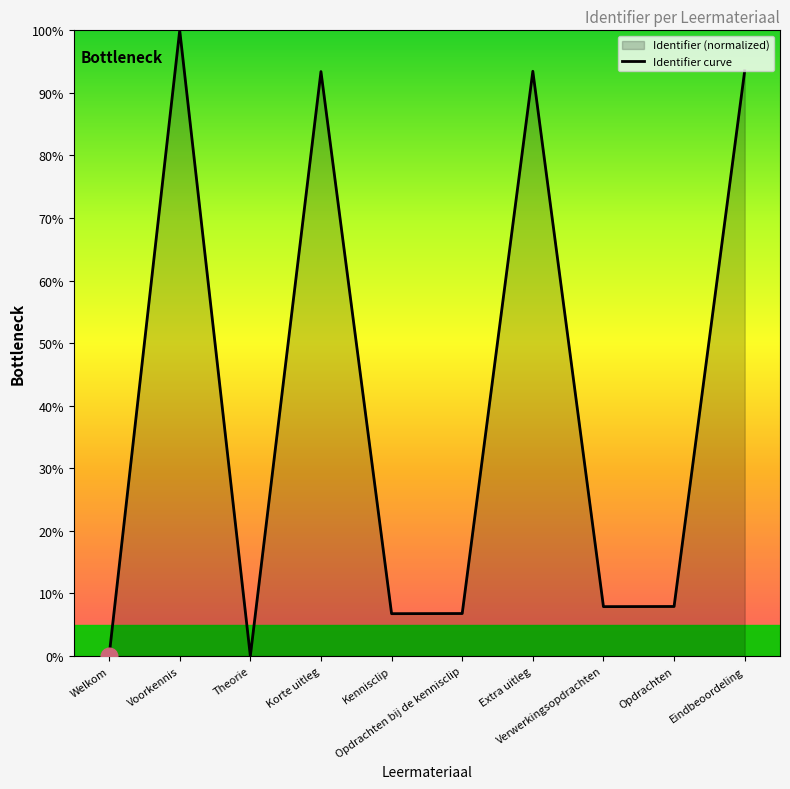

List the labels in order of value, smallest first.

Welkom, Theorie, Kennisclip, Opdrachten bij de kennisclip, Verwerkingsopdrachten, Opdrachten, Korte uitleg, Extra uitleg, Eindbeoordeling, Voorkennis